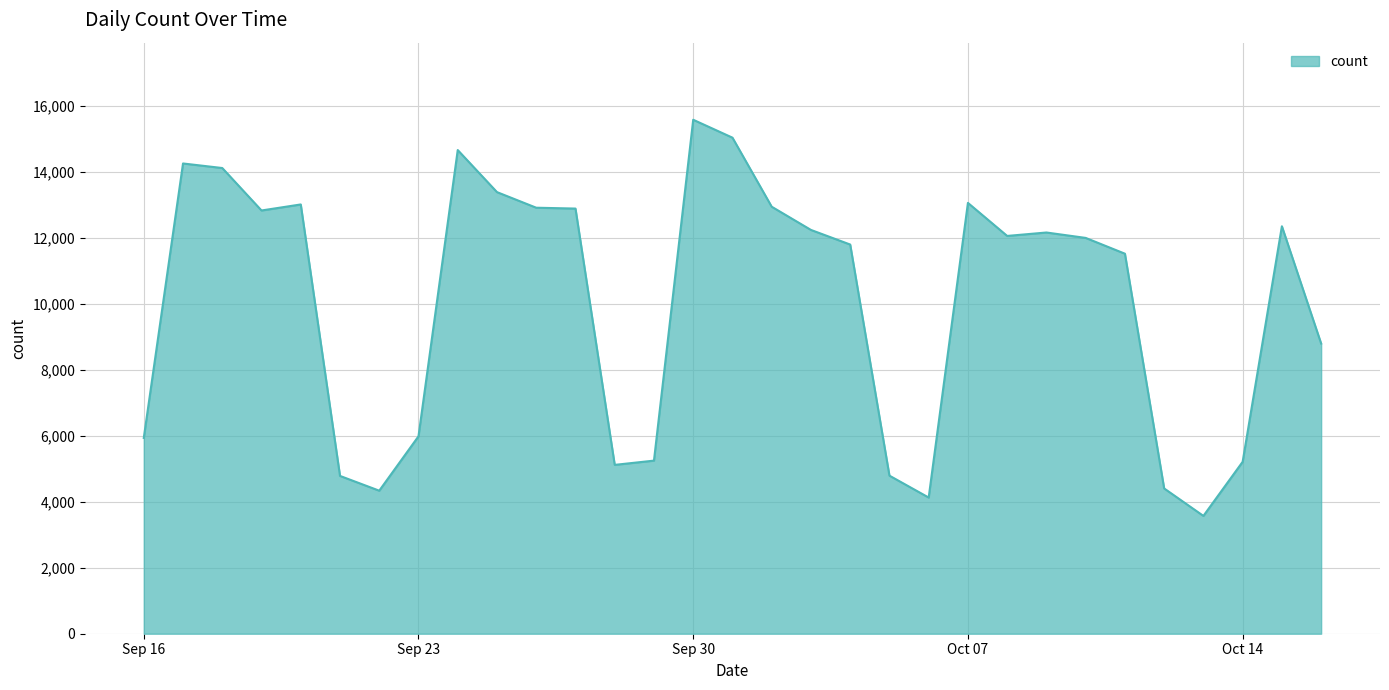

What is the smallest value displayed?

3574